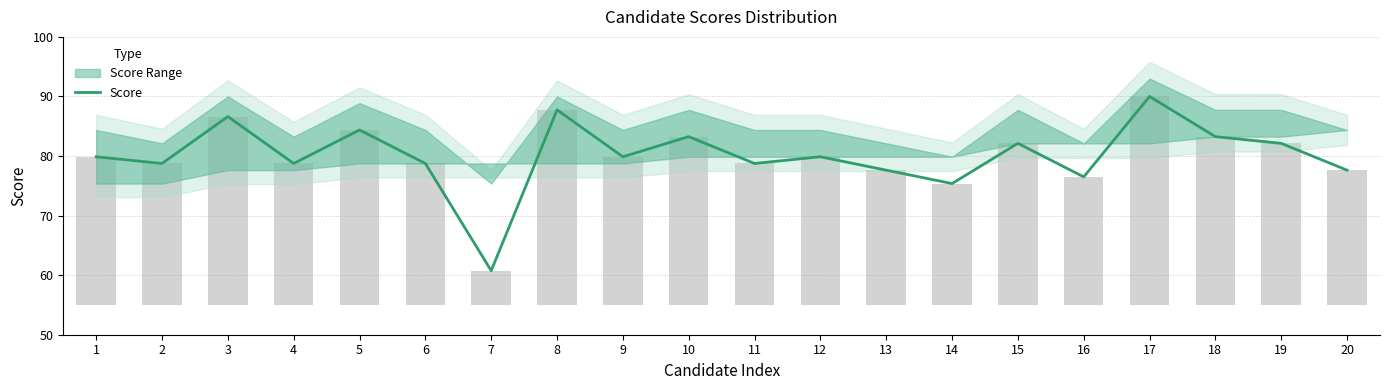

At which label is the value closest to 75?

14